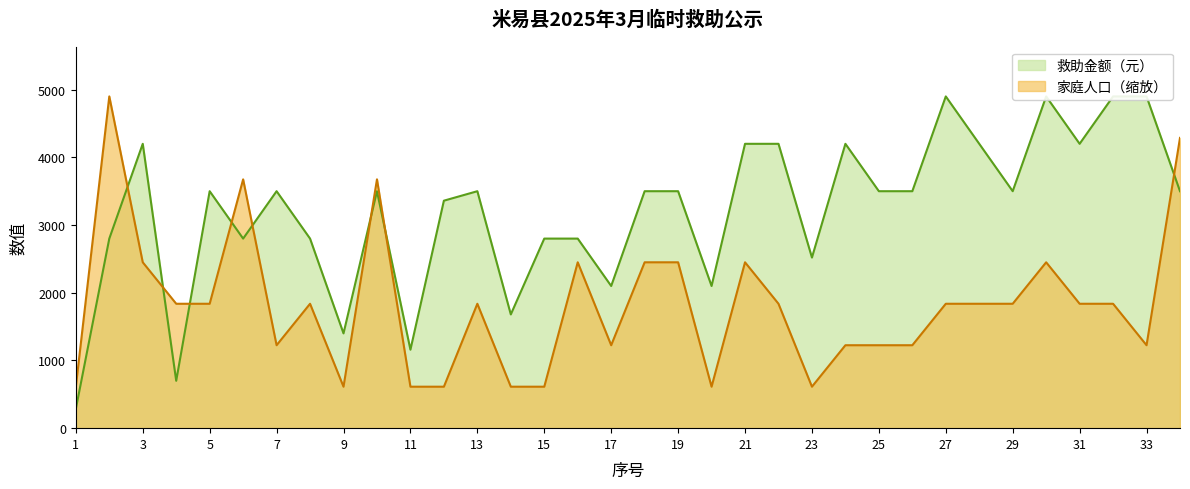

Between 2 and 34, which series saw the biggest shift?

救助金额（元）